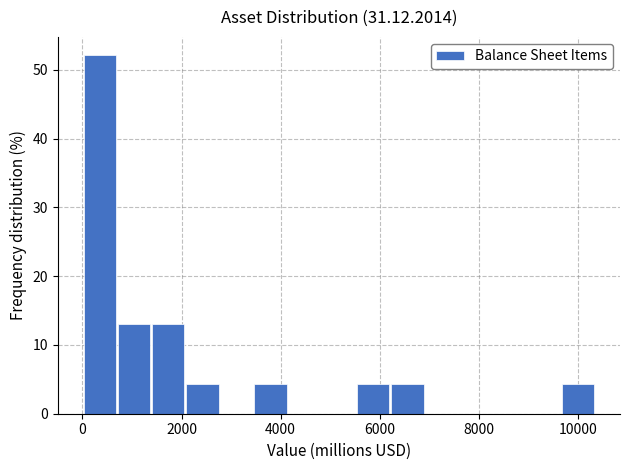

Around what value on the x-axis is the tallest bar? Give the approximate position of its centre, as read against the axis.

400